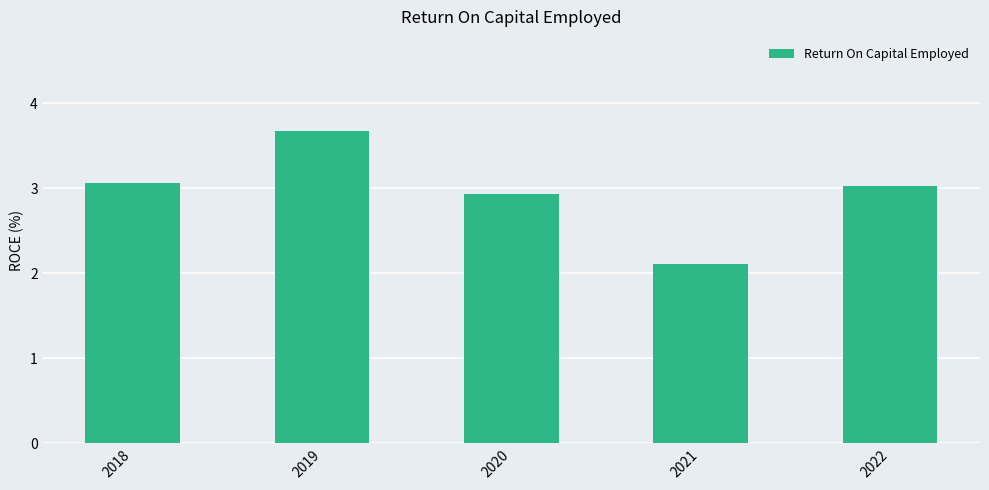

Which has a higher value, 2022 or 2021?

2022